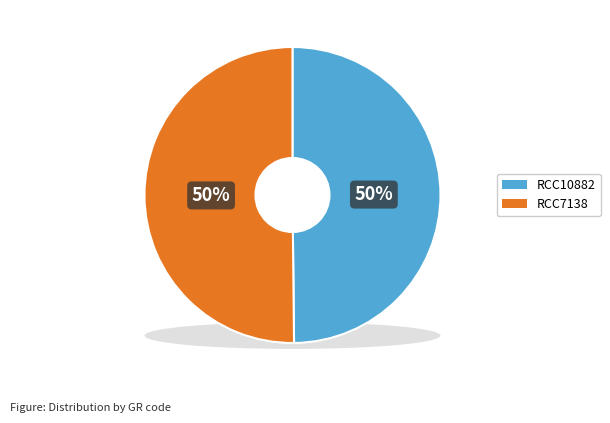

Do RCC7138 and RCC10882 together represent more than half of the pie?

Yes